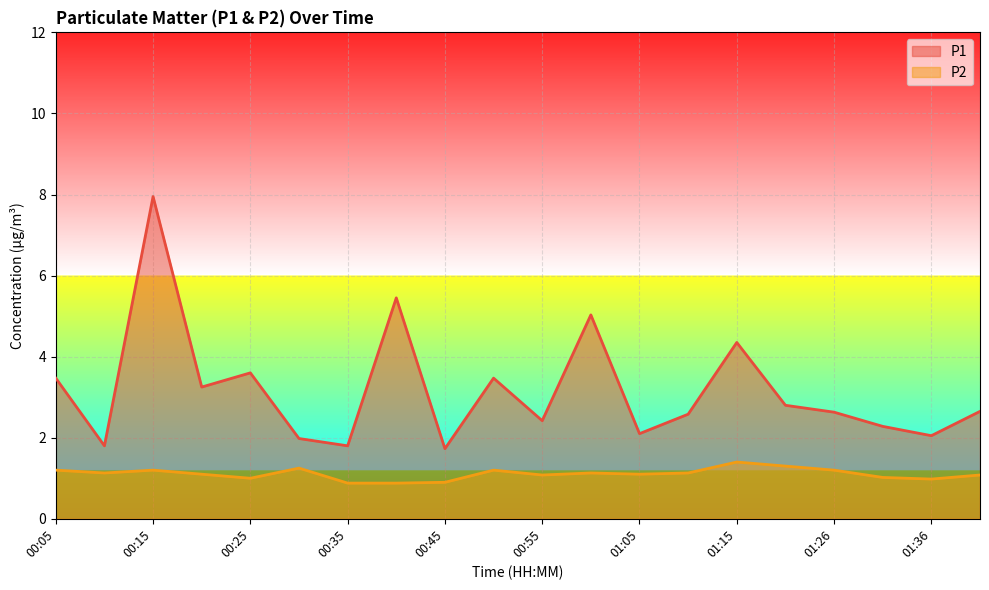

True or false: P2 and P1 intersect in this chart.

False